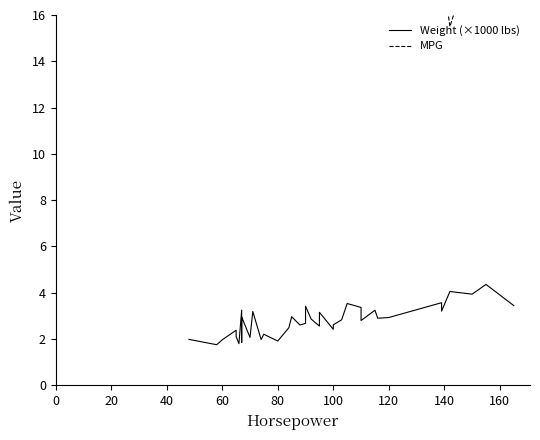

Reading left to right, transcribe all the data shown in this chart.

Weight (×1000 lbs): 2.0	1.8	2.0	2.2	2.4	2.1	1.8	3.2	1.9	2.0	3.0	2.1	3.2	2.0	2.2	2.1	1.9	2.5	3.0	2.6	2.7	3.4	2.9	2.6	3.2	2.4	2.6	2.8	3.5	3.4	2.8	3.2	2.9	2.9	3.6	3.2	4.1	3.9	4.4	3.4
MPG: 43.1	39.1	38.1	34.7	29.9	46.6	36.1	30.4	44.6	38.0	36.4	39.4	27.2	36.0	33.7	41.5	35.7	27.2	20.2	28.0	28.0	23.9	24.0	27.5	20.5	23.7	32.9	20.3	19.2	19.9	22.6	21.5	25.4	24.2	20.2	18.1	15.5	18.5	16.9	17.7